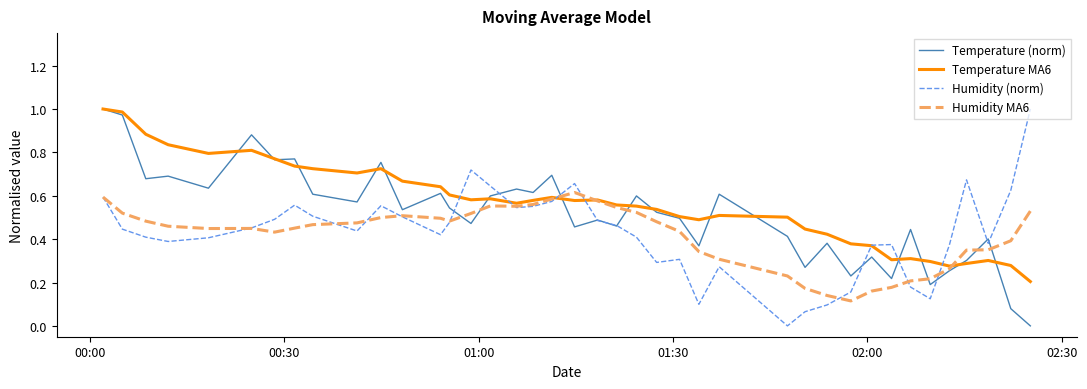

True or false: Temperature MA6 has more than 0 points higher than both neighbors.

True